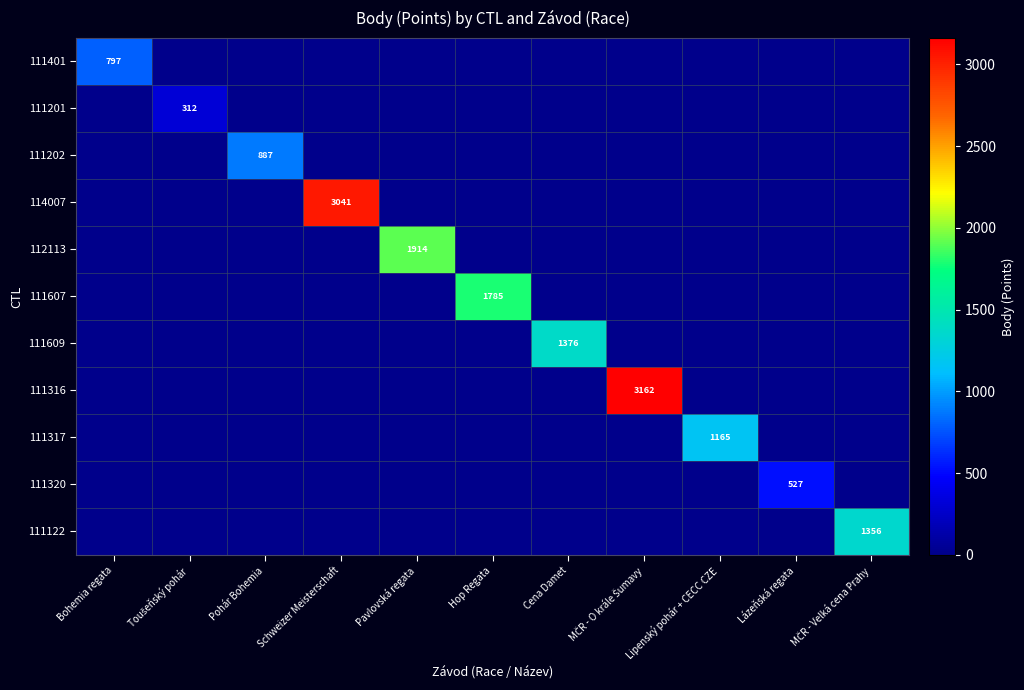

The 111317 series shows 1165 at Lipenský pohár + CECC CZE. True or false?

True